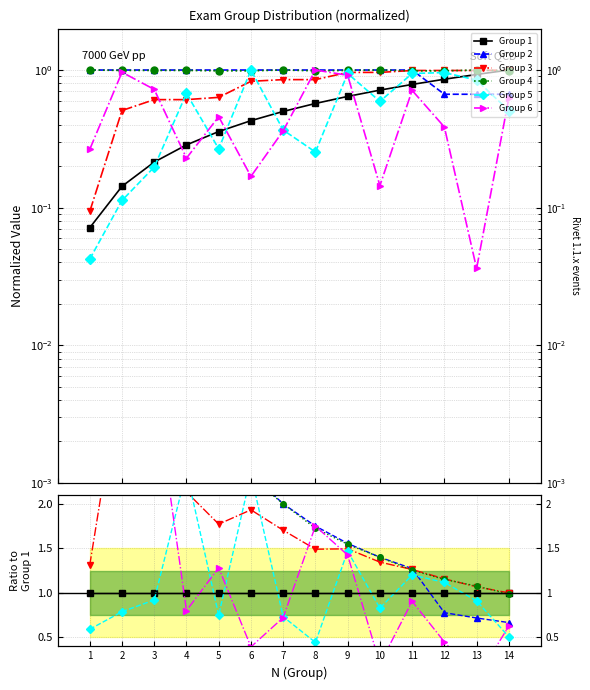

True or false: Group 3 and Group 1 cross at least once.

False